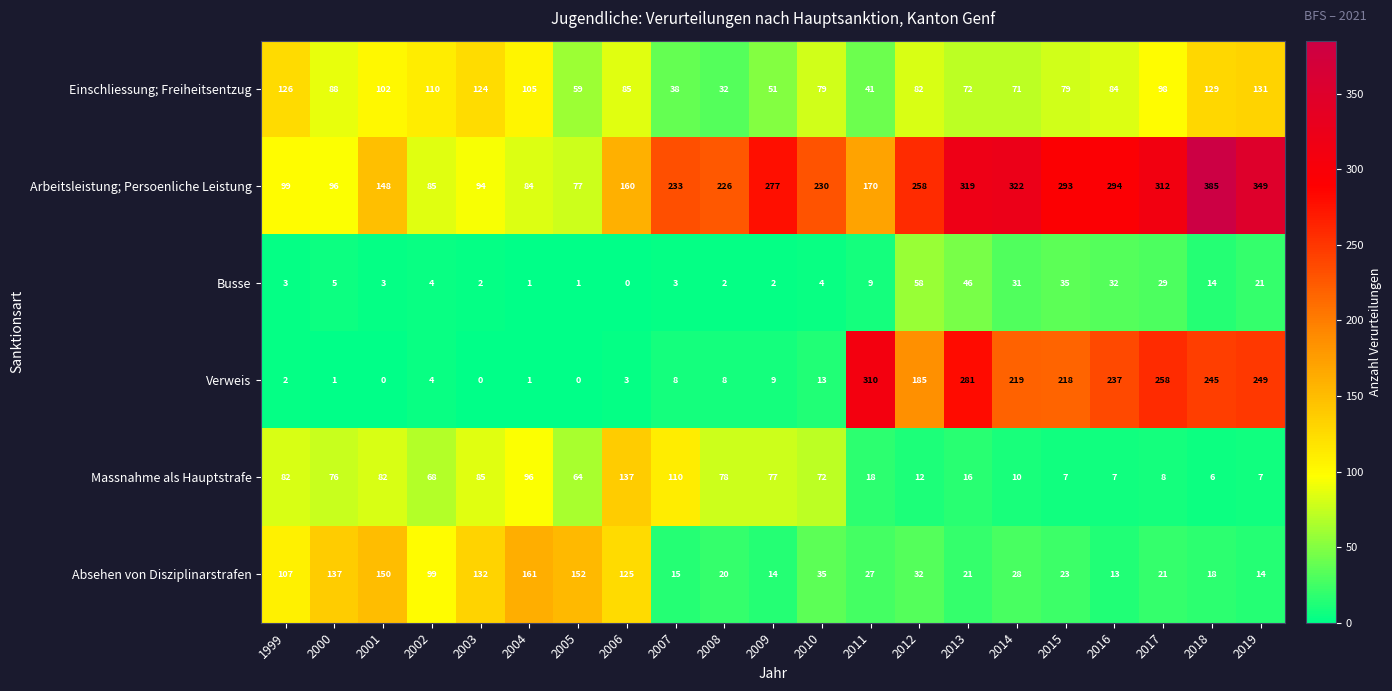

Which series has the widest spread of values?

Verweis